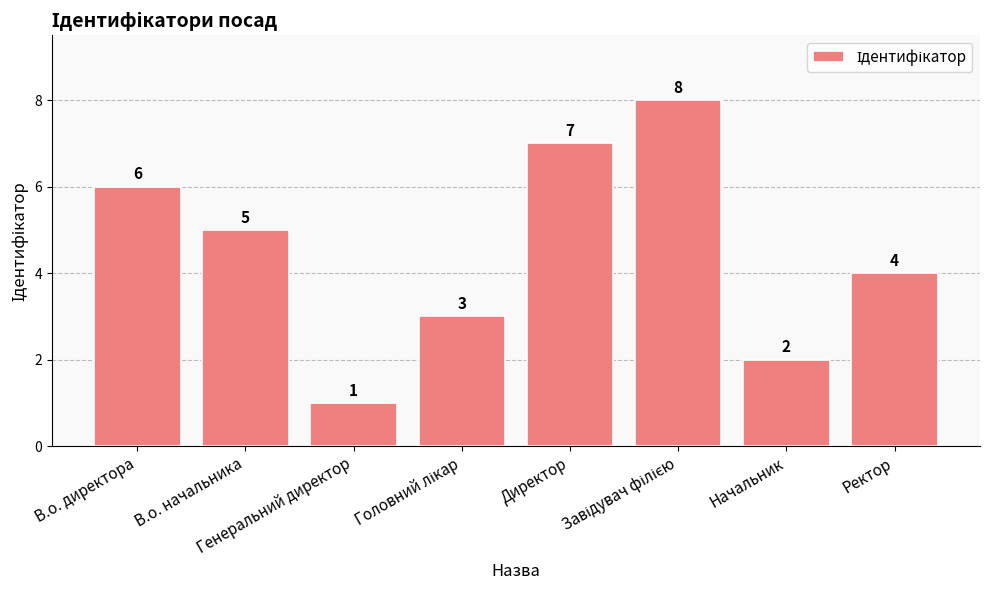

What is the greatest value displayed?

8